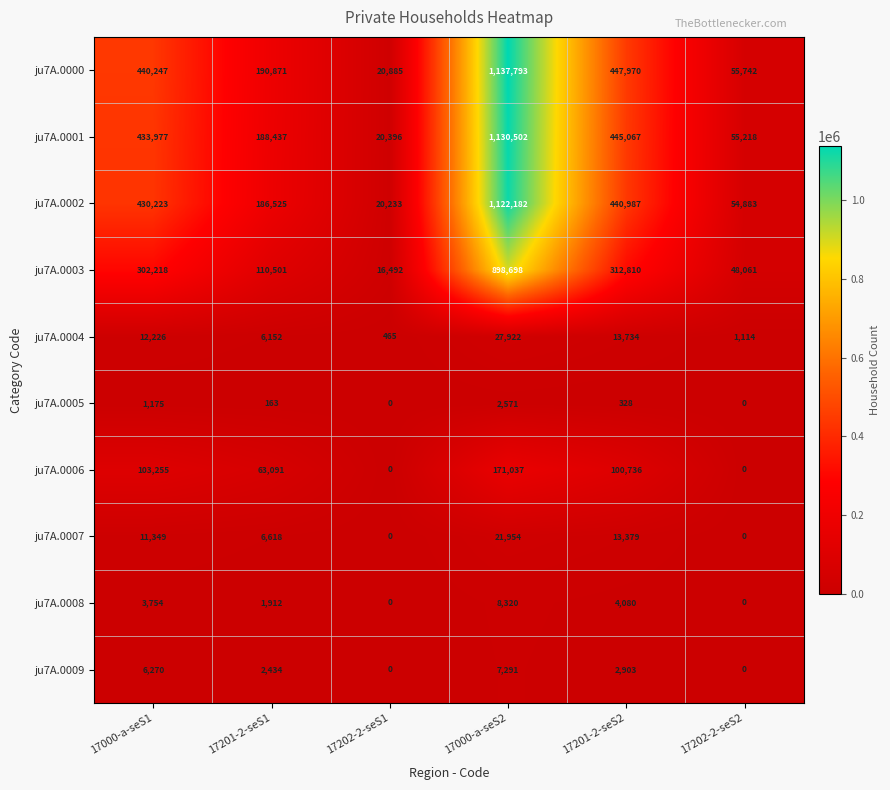

True or false: ju7A.0008 has a value of 1912 at 17201-2-seS1.

True